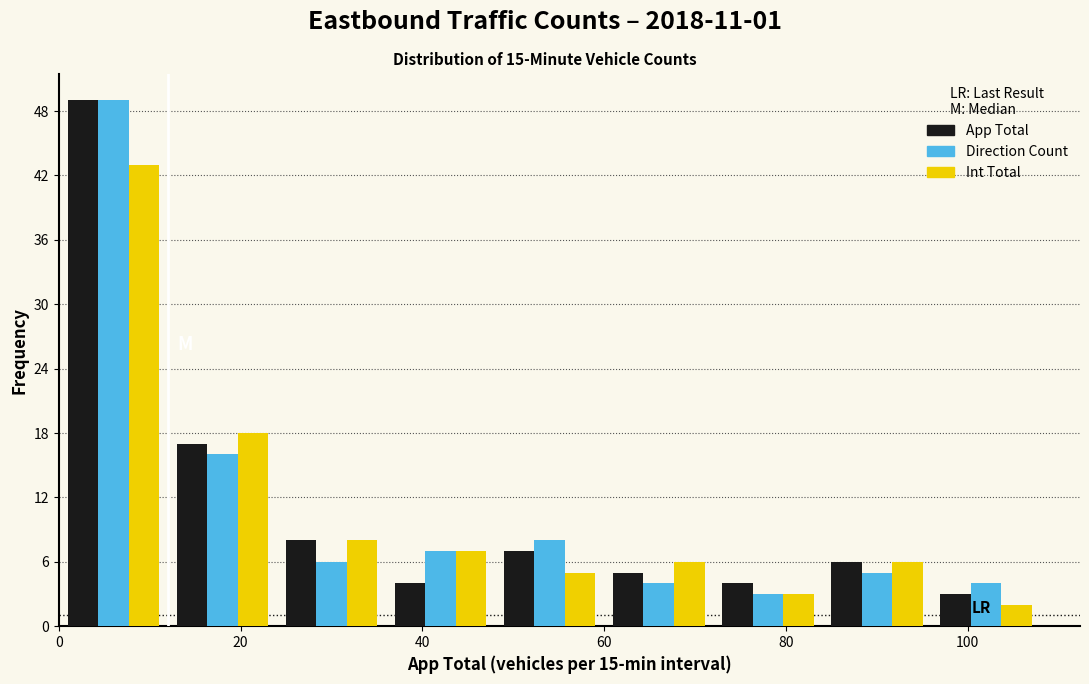

What is the height of the Direction Count bar covering 48 to 60 on the x-axis? The values are not printed on the chart, so give them approximately, as read against the axis.

8